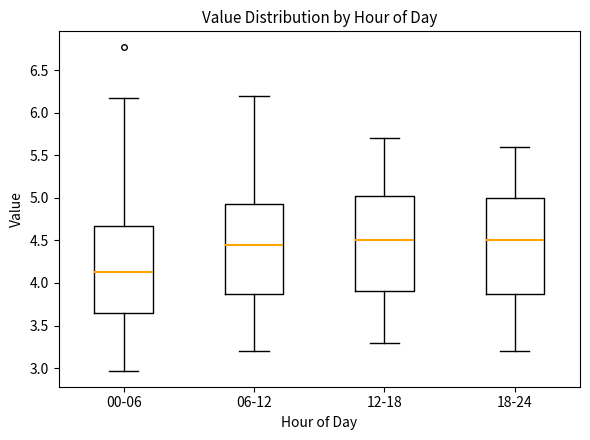

Which box has the lowest median line?

00-06